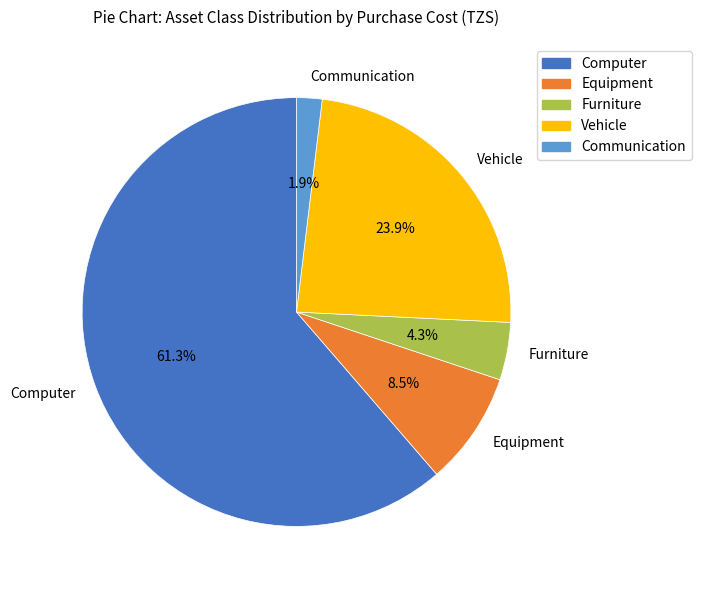

Rank the categories by value from highest to lowest.

Computer, Vehicle, Equipment, Furniture, Communication